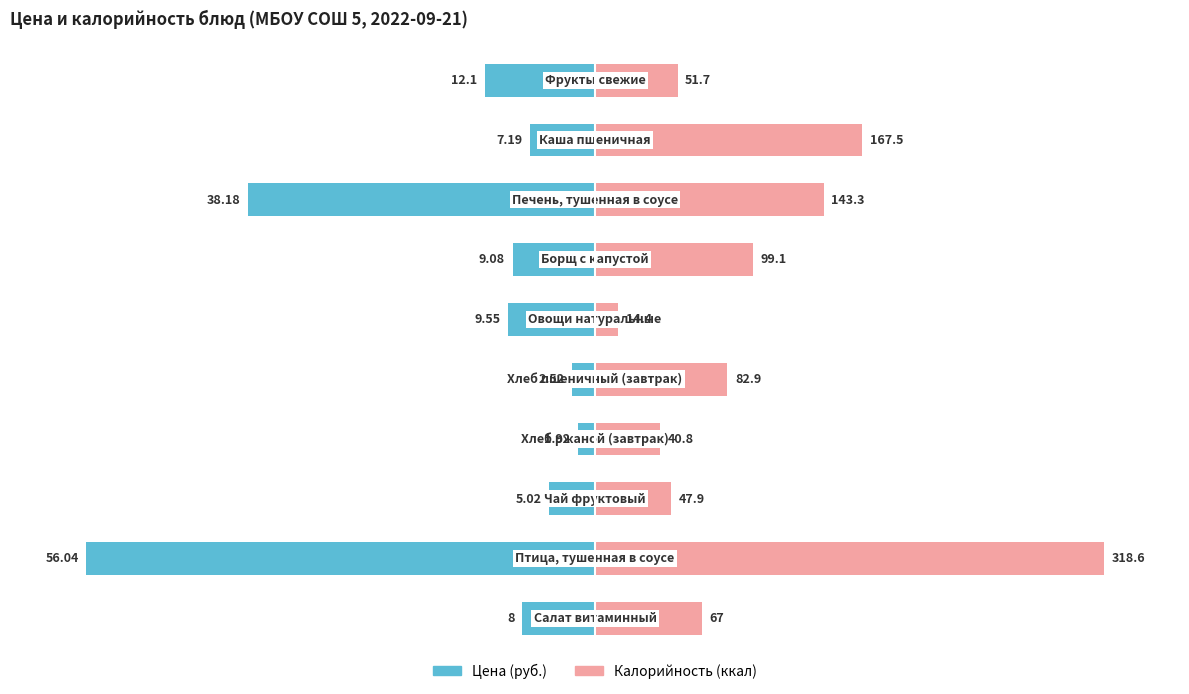

Count the number of data series in this chart.

2